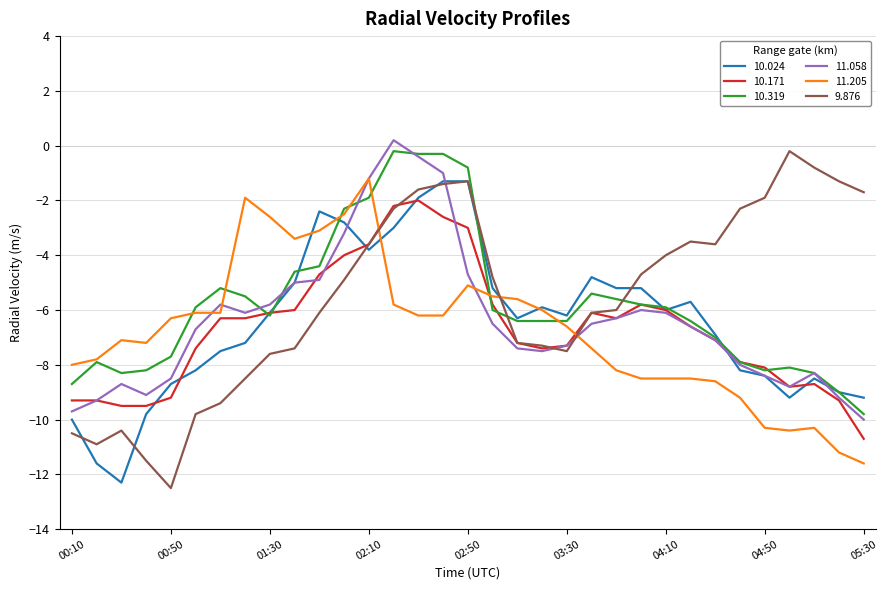

What is the maximum value for 11.205?

-1.2